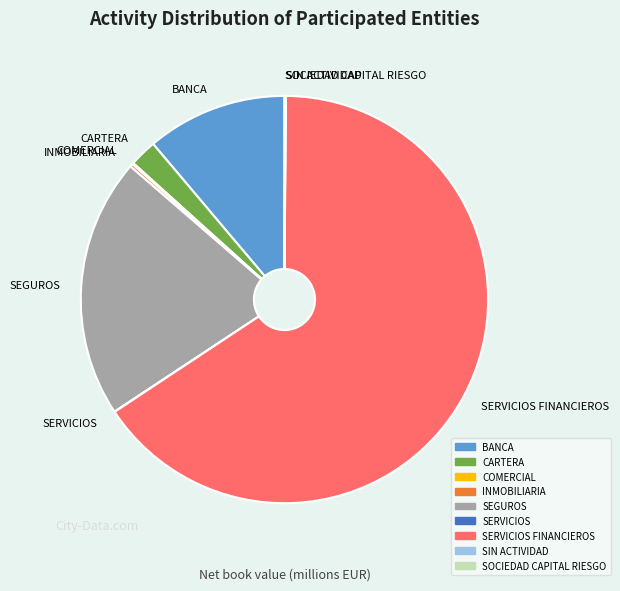

Does BANCA account for over 50% of the chart?

No